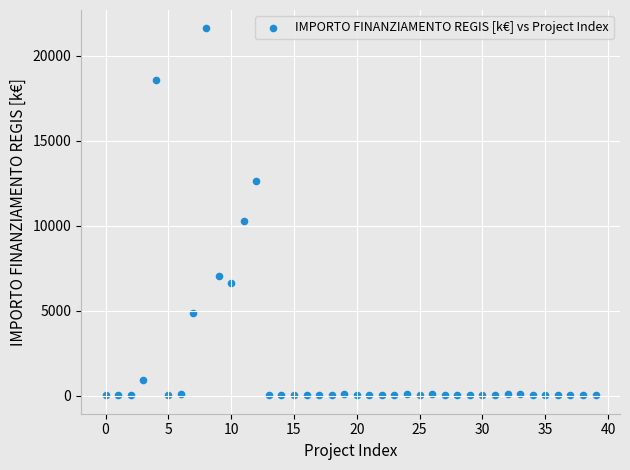

What is the range of Y values (max minus min)?

21589.6